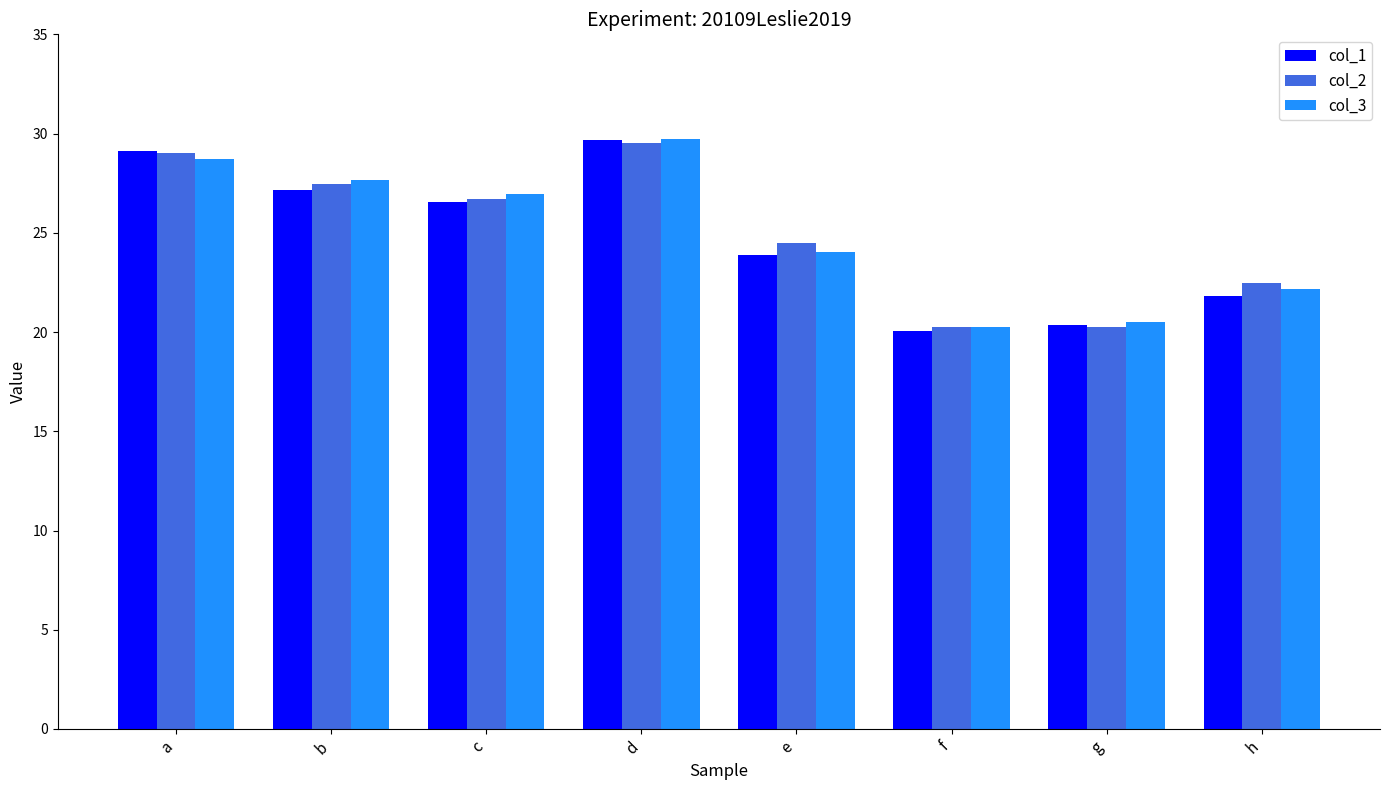

Where is col_2 nearest to the value 24?

e